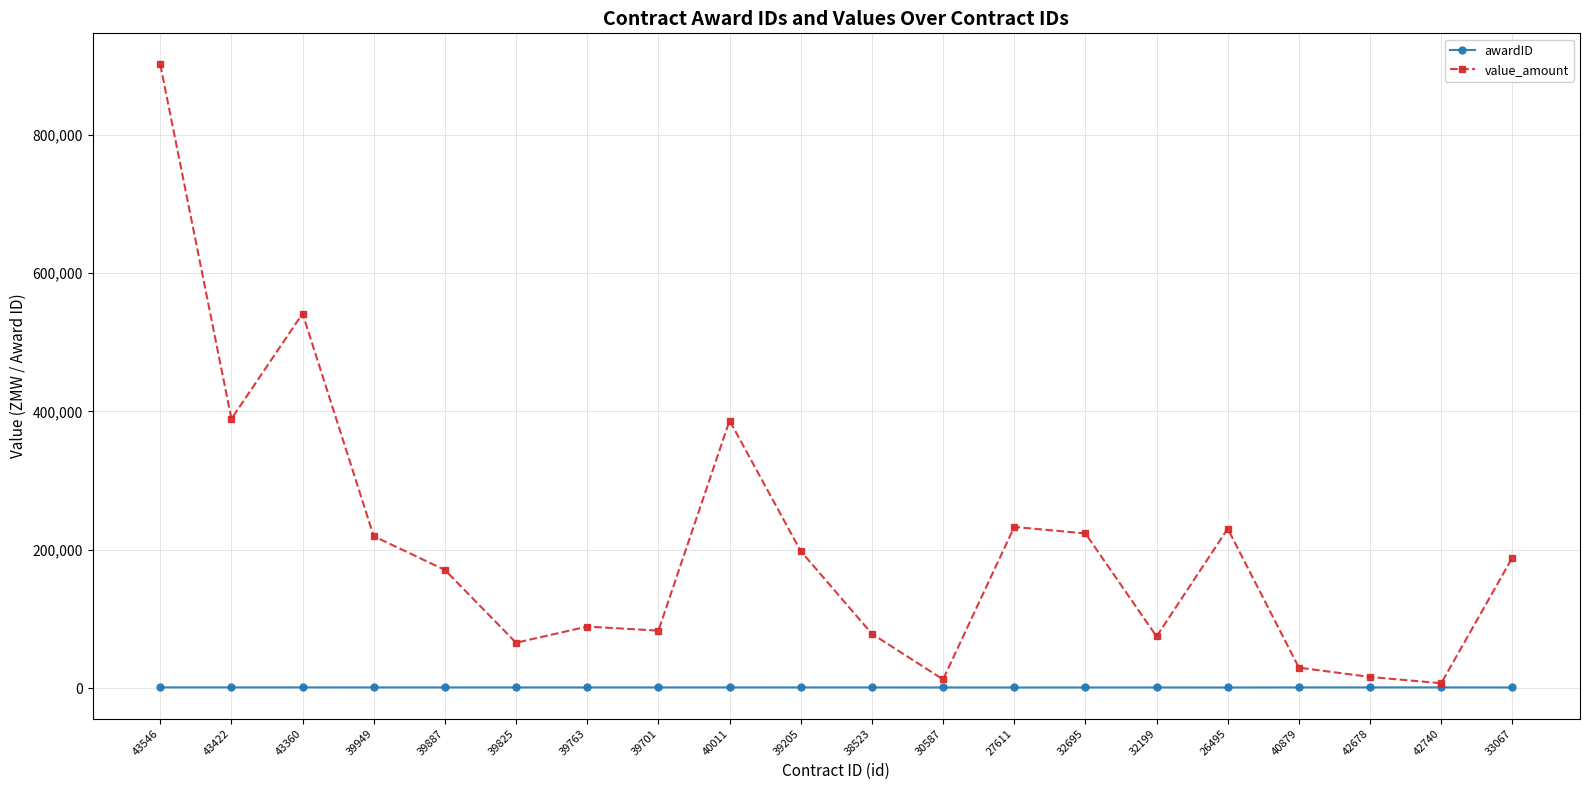

True or false: awardID has more than 1 points higher than both neighbors.

True